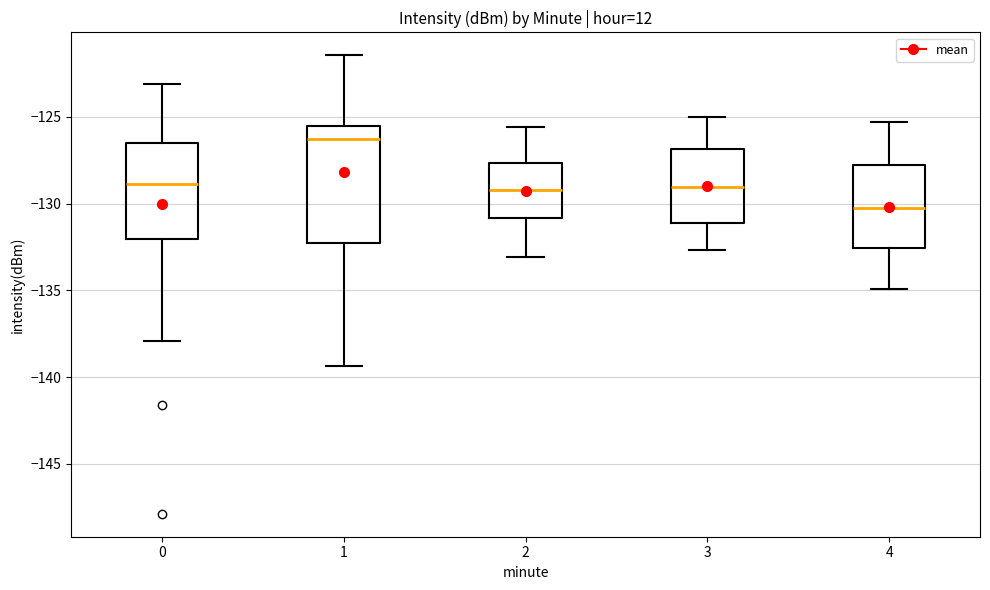

Reading left to right, transcribe this box plot: for each box, give where its median line is, the range the box spans, and where its two whiskers end, as read against the y-axis. The values are not printed on the chart, so give them approximately, as read against the axis.

0: median -129.0, box -132.0 to -126.5, whiskers -138.0 to -123.0
1: median -126.5, box -132.5 to -125.5, whiskers -139.5 to -121.5
2: median -129.0, box -131.0 to -127.5, whiskers -133.0 to -125.5
3: median -129.0, box -131.0 to -127.0, whiskers -132.5 to -125.0
4: median -130.0, box -132.5 to -128.0, whiskers -135.0 to -125.5